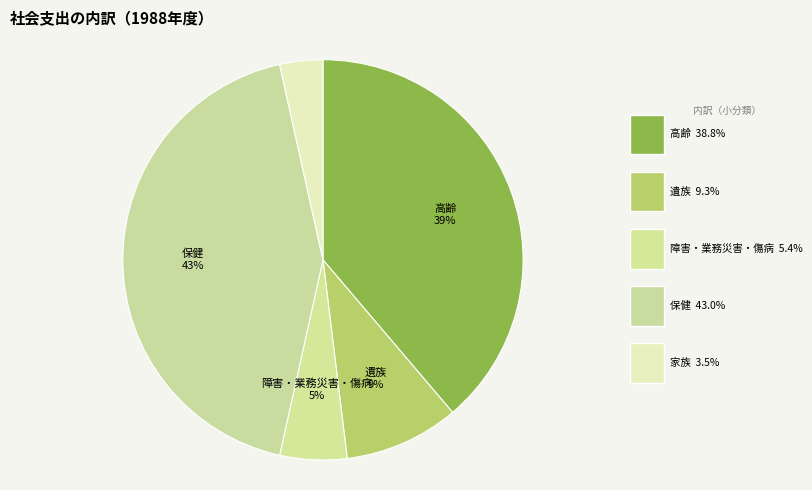

Count the number of slices in the pie.

5